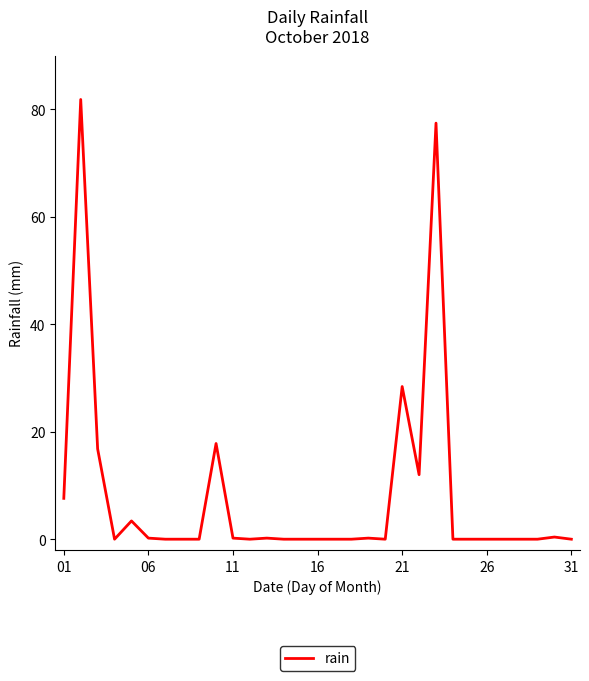

What is the maximum value shown in the chart?

81.8